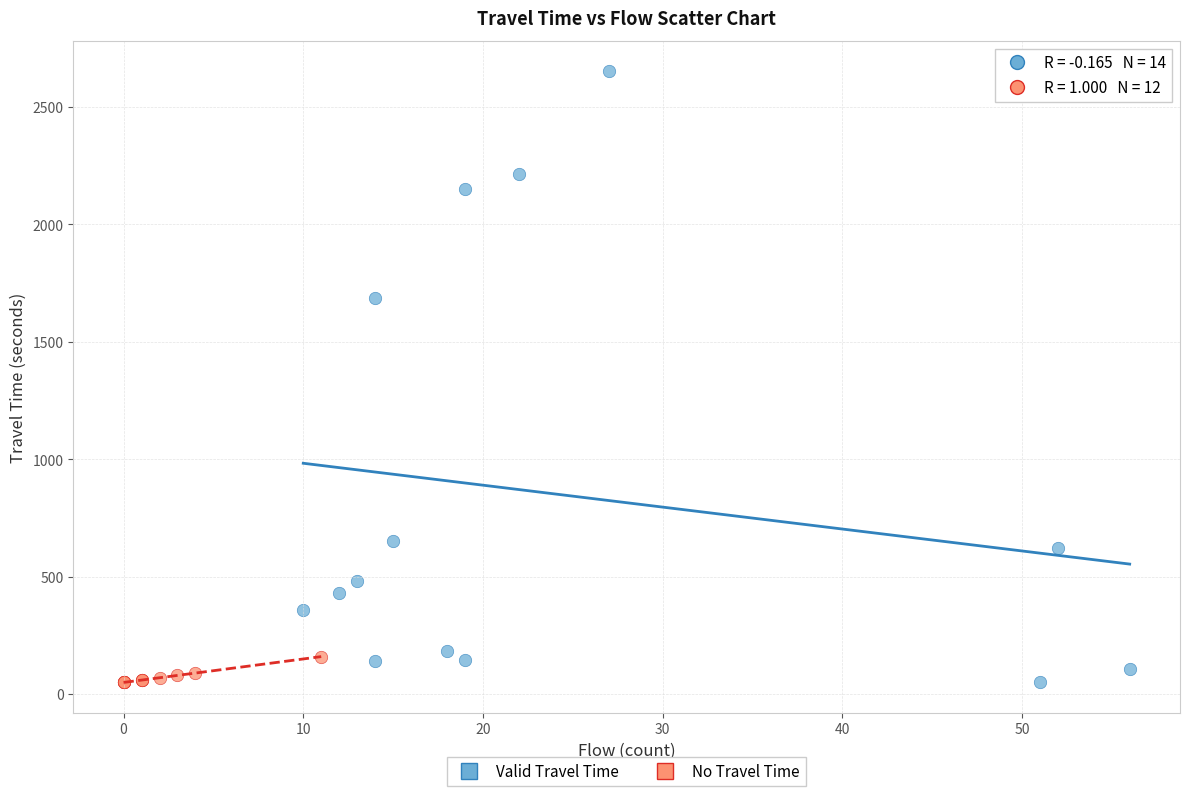

Which series contains the highest Y value?

Valid Travel Time